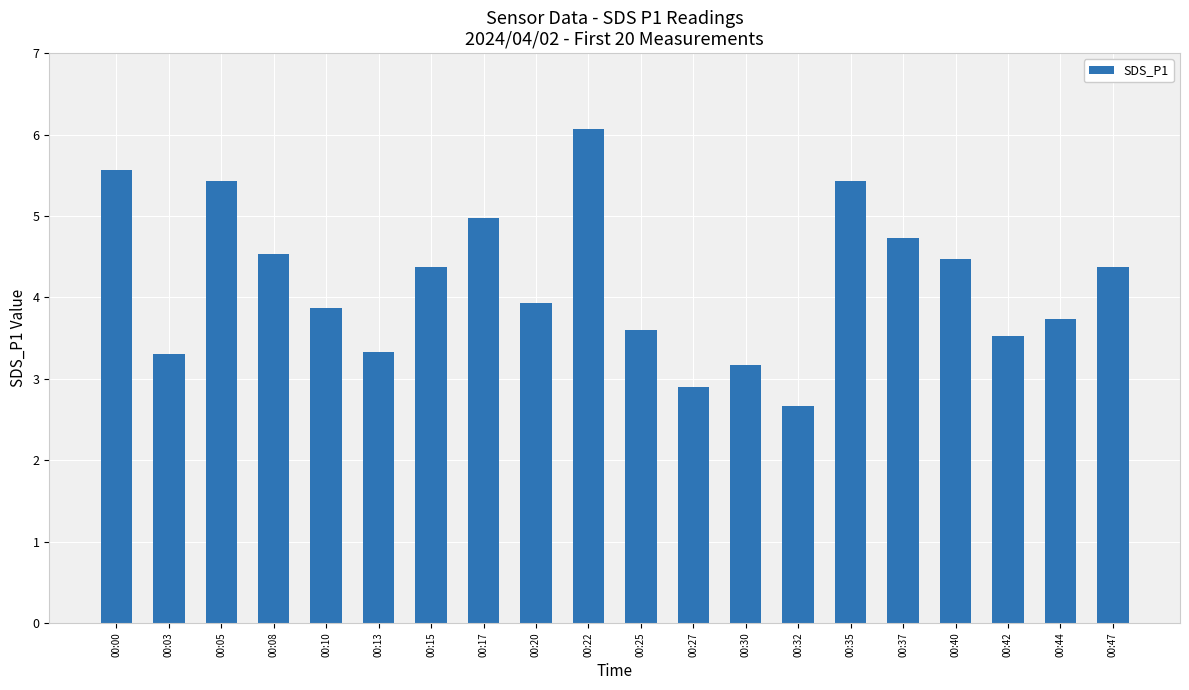

What is the change in value from 00:10 to 00:30?

-0.7